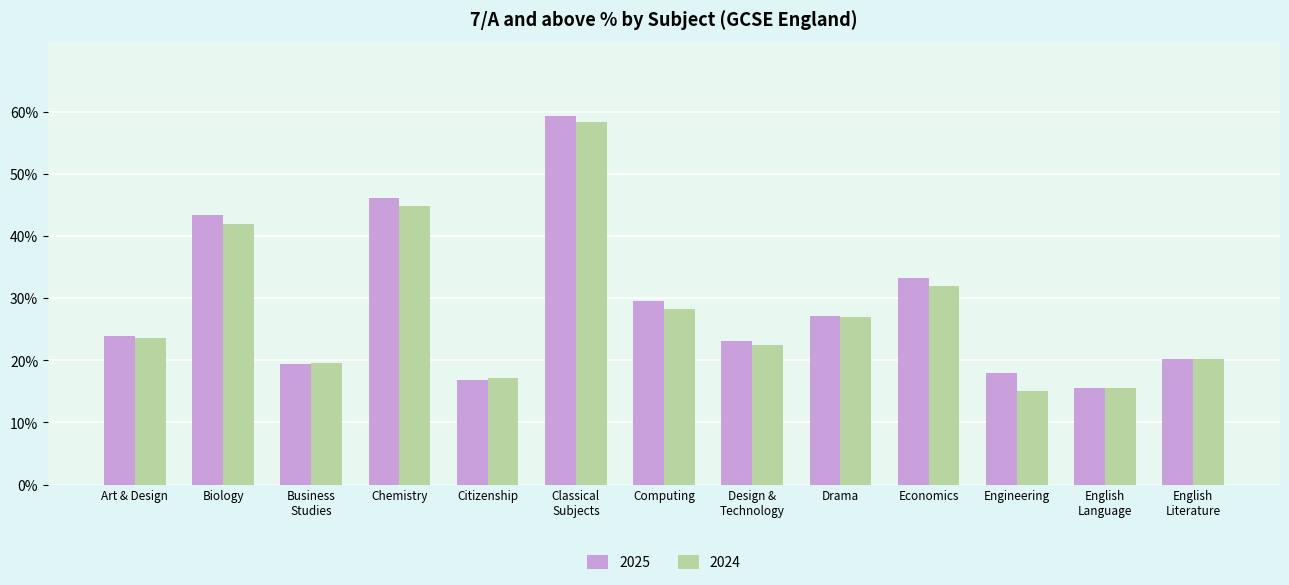

How many bars are there in total?

26